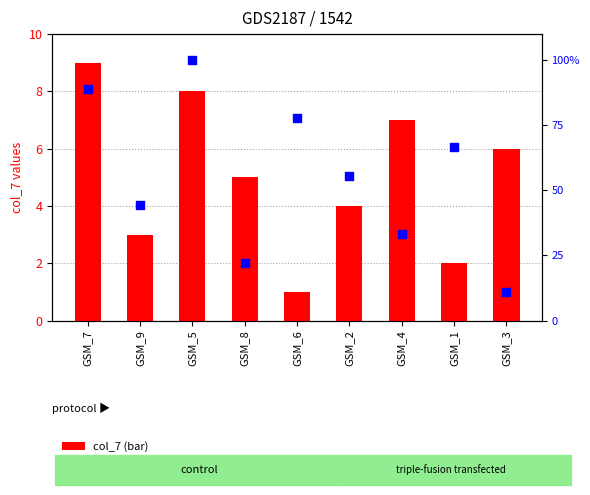

Which series has the largest total across all categories?

col_7 (bar)